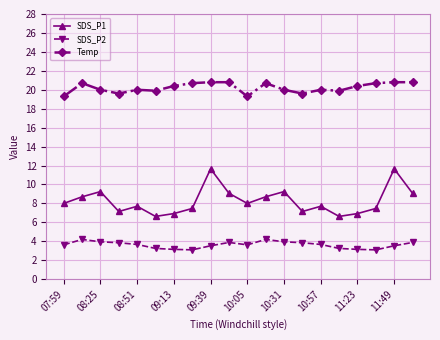

Which series has the largest range (max minus min)?

SDS_P1